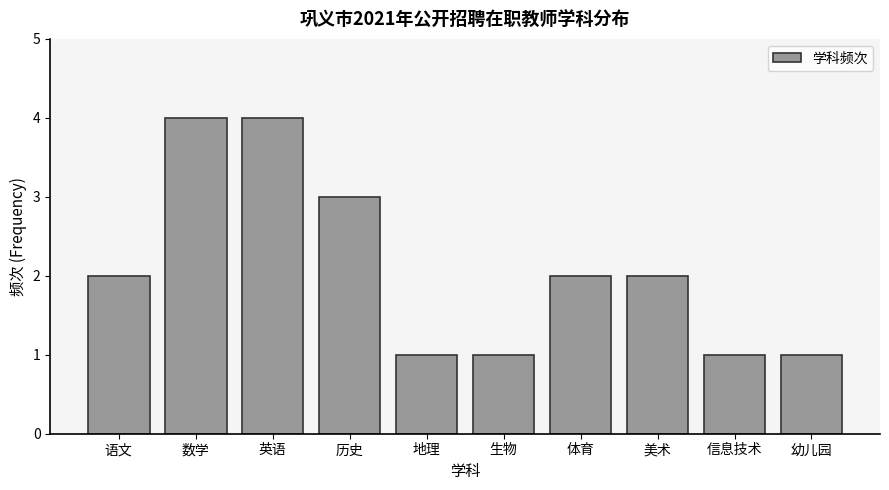

Reading left to right, what are all the values shown in this chart?

语文=2	数学=4	英语=4	历史=3	地理=1	生物=1	体育=2	美术=2	信息技术=1	幼儿园=1